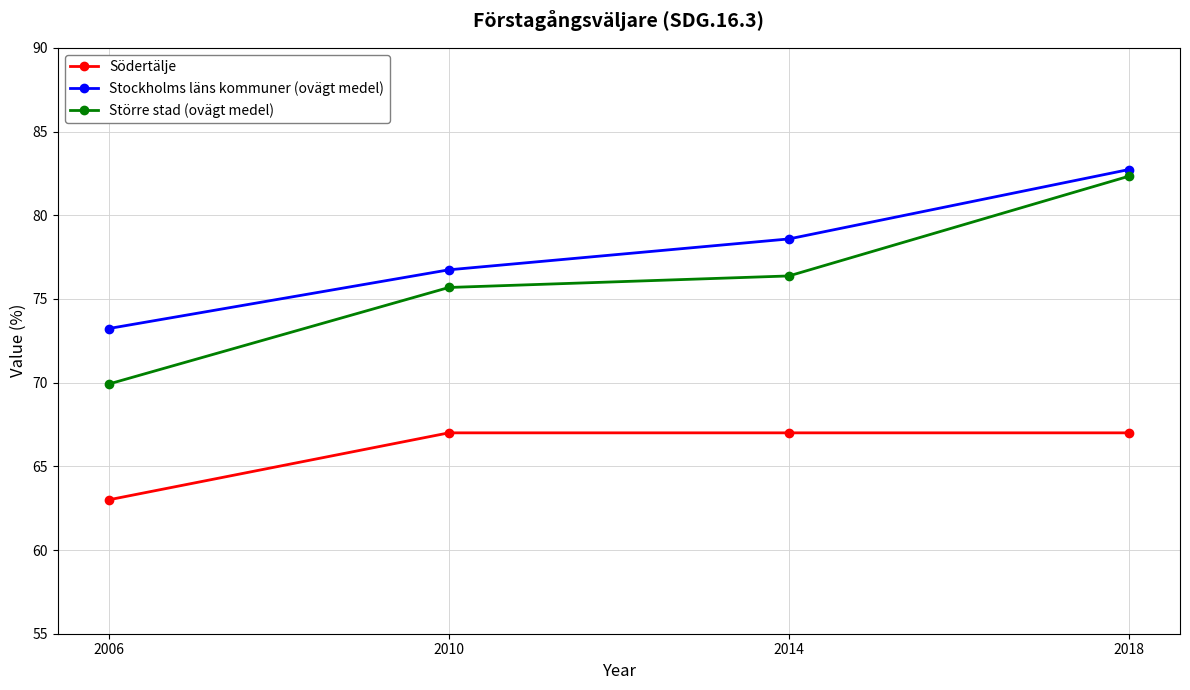

Where does the Stockholms läns kommuner (ovägt medel) series first go above 78?

2014